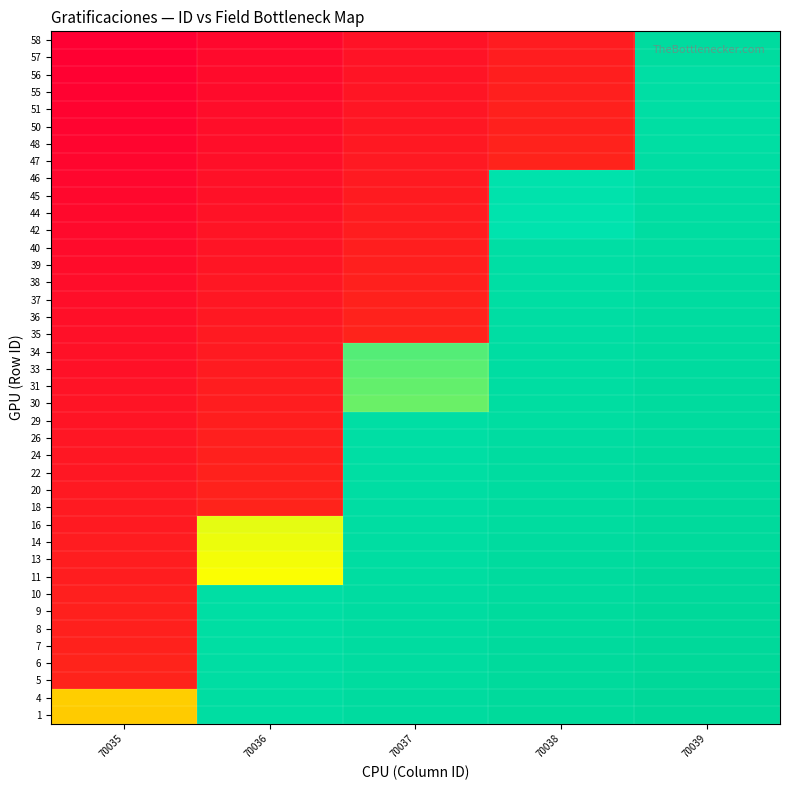

At which category does the chart reach its minimum across all series?

70035